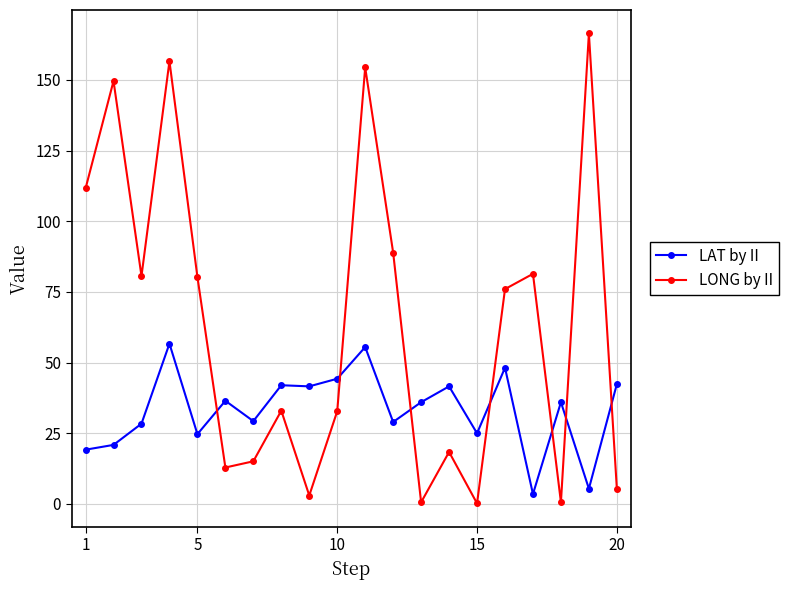

Which series has the largest range (max minus min)?

LONG by II